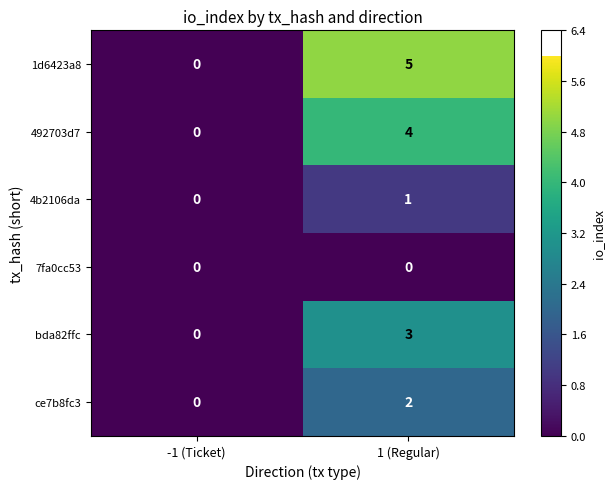

Which series has the largest total across all categories?

1d6423a8